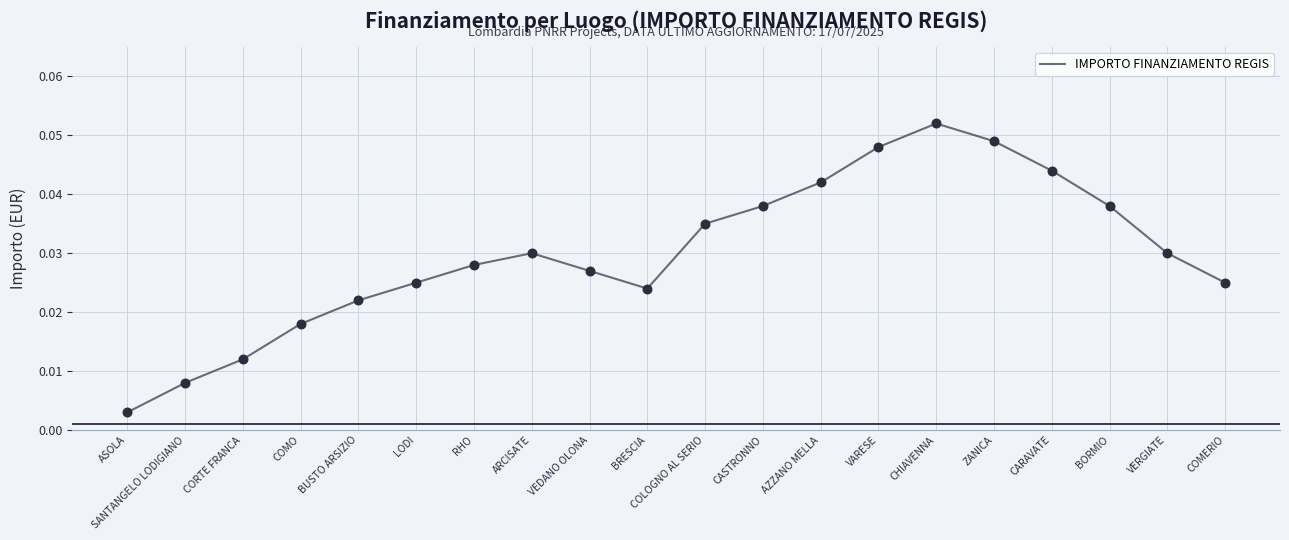

Which has a higher value, COLOGNO AL SERIO or BUSTO ARSIZIO?

COLOGNO AL SERIO